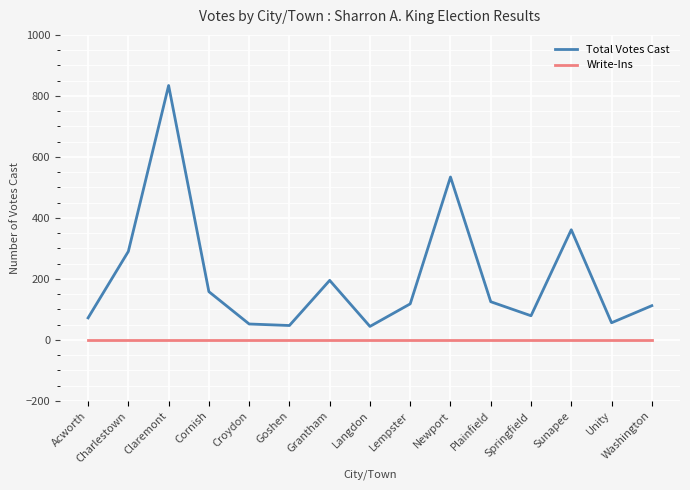

What are all the series names shown in the legend?

Total Votes Cast, Write-Ins